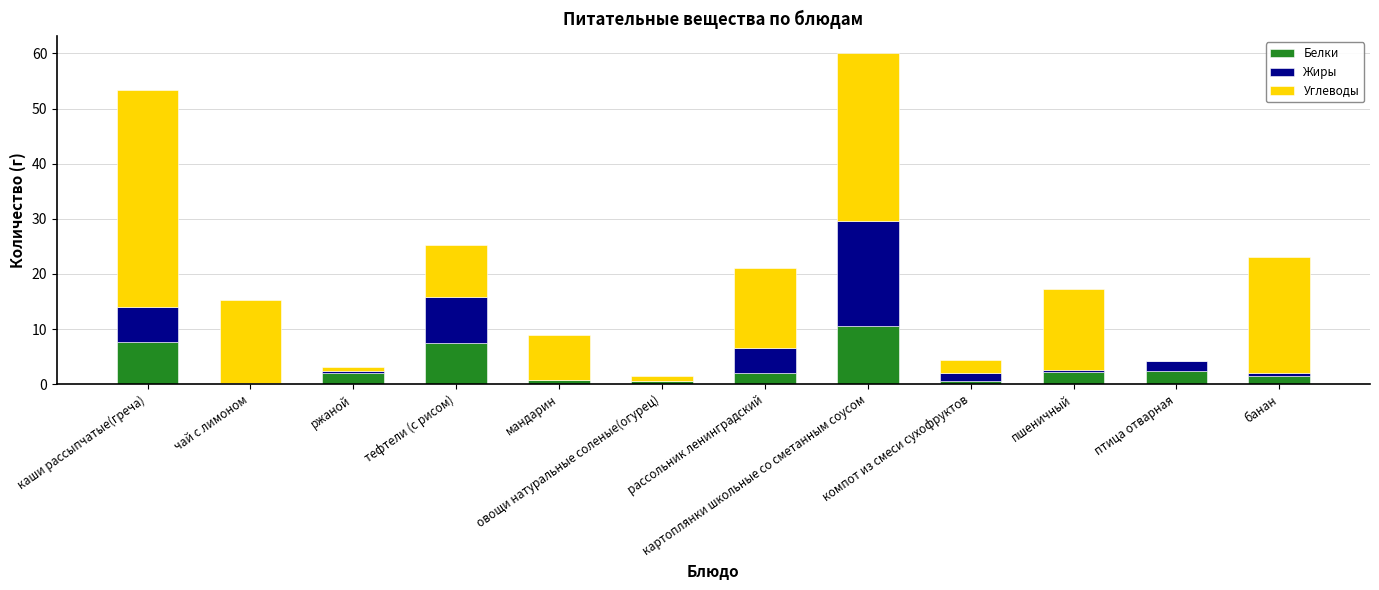

Does the chart contain stacked bars?

Yes